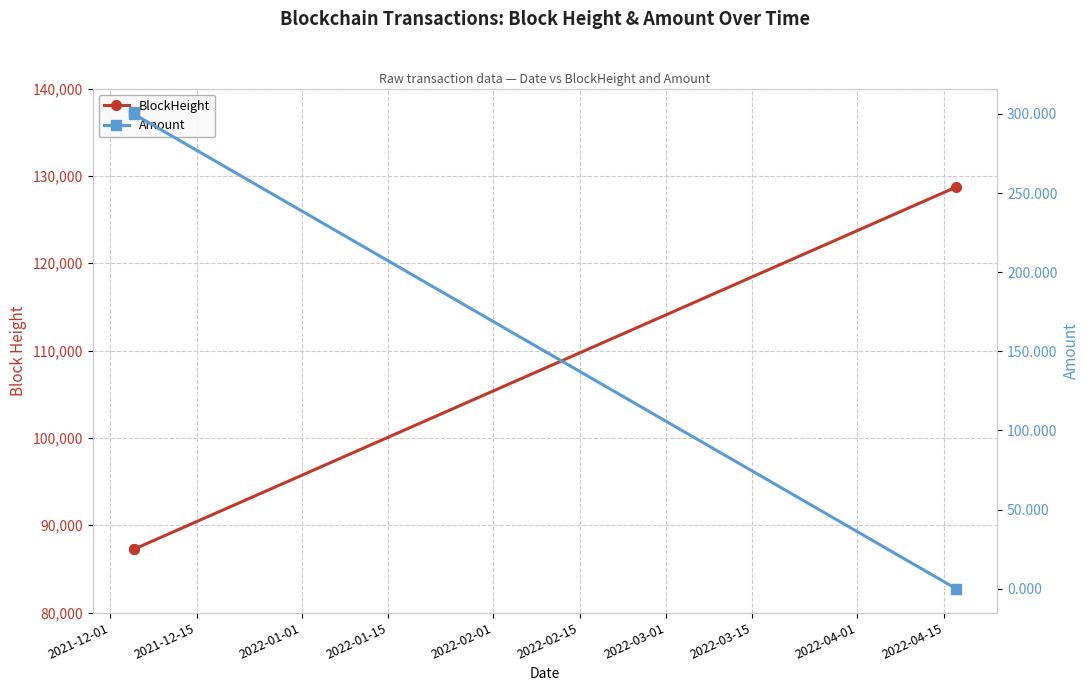

What is the sum of the BlockHeight values at 2021-12-15 and 2022-01-01?

215979.0